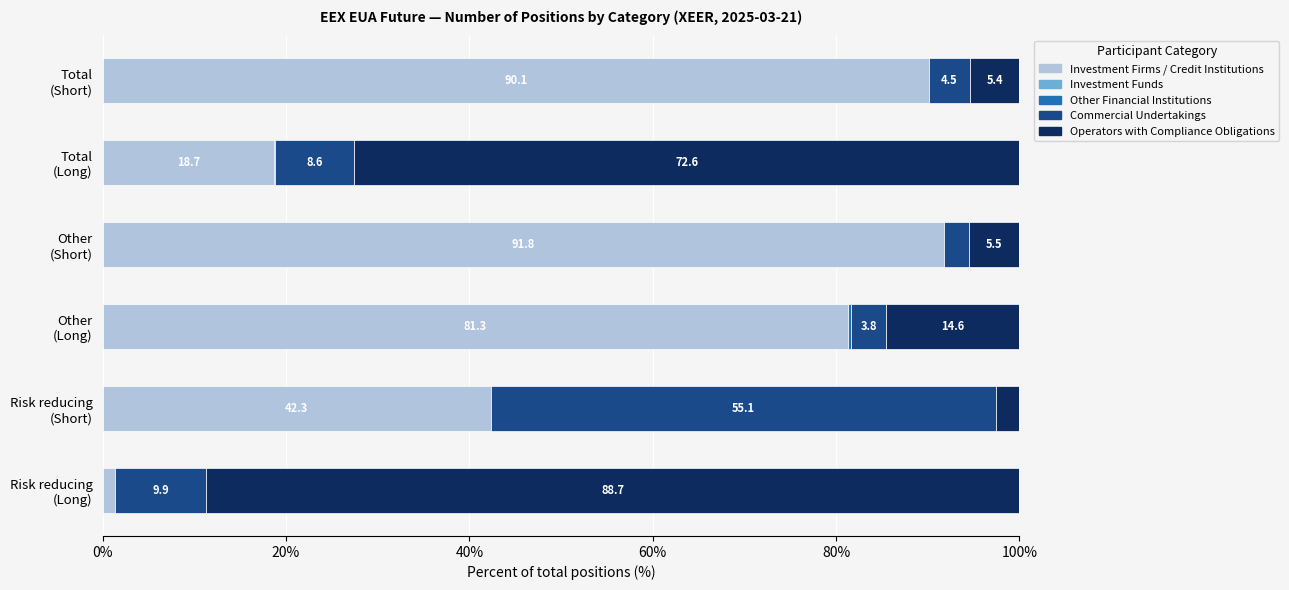

What is the highest value of the Investment Firms / Credit Institutions series?

91.8